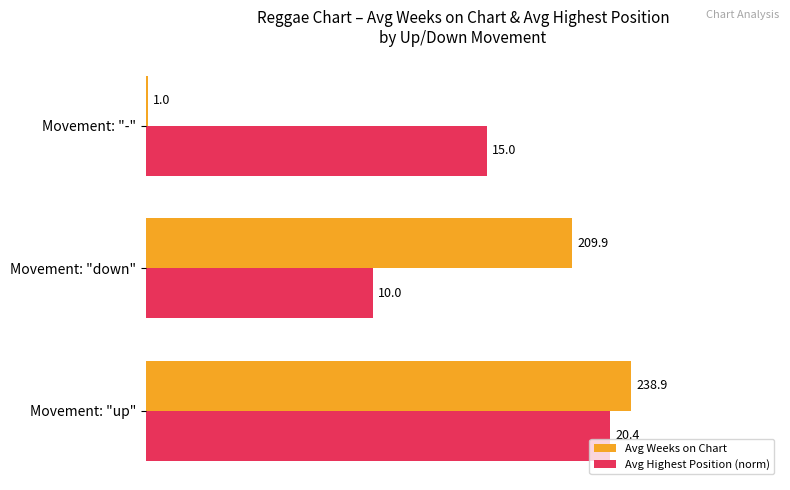

What are all the series names shown in the legend?

Avg Weeks on Chart, Avg Highest Position (norm)